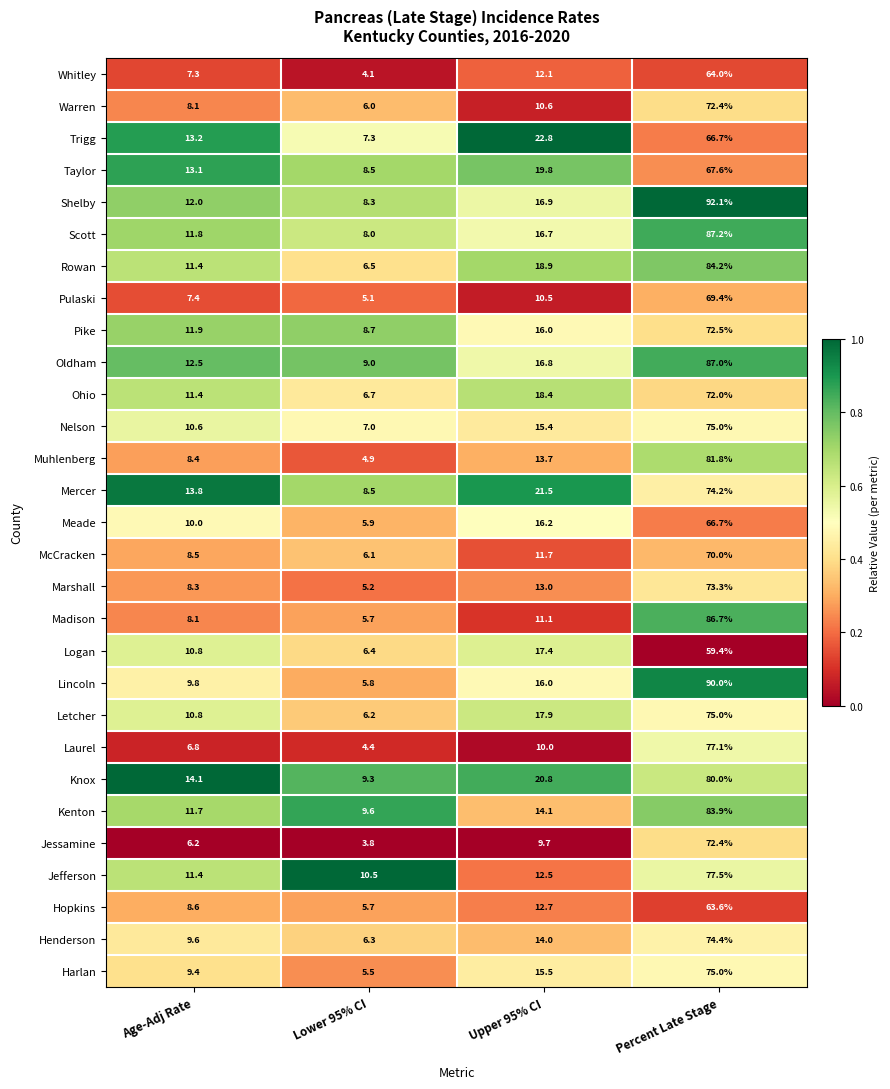

Which series has the largest range (max minus min)?

Lincoln